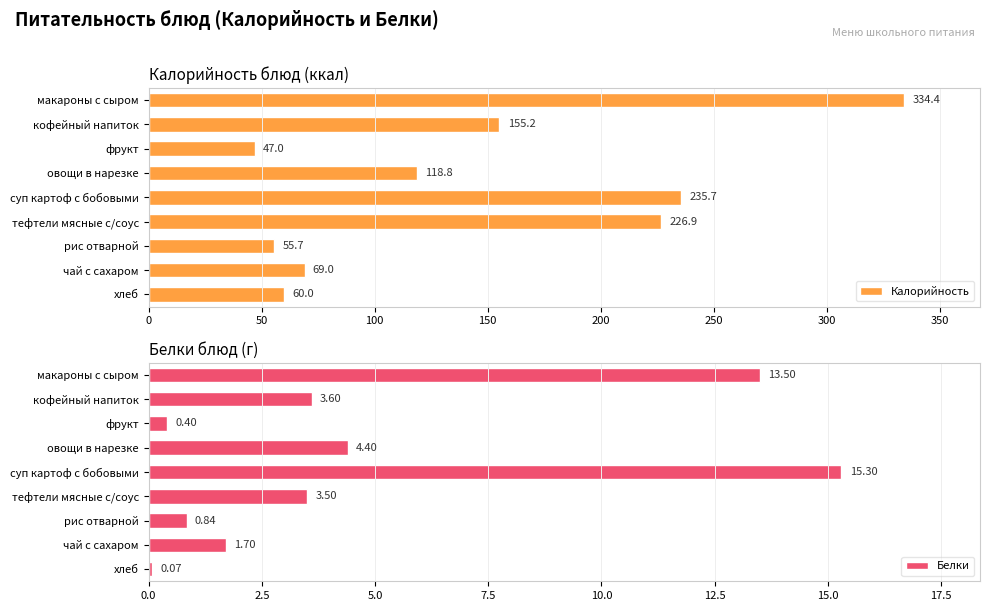

Read the Белки value at суп картоф с бобовыми.

15.3